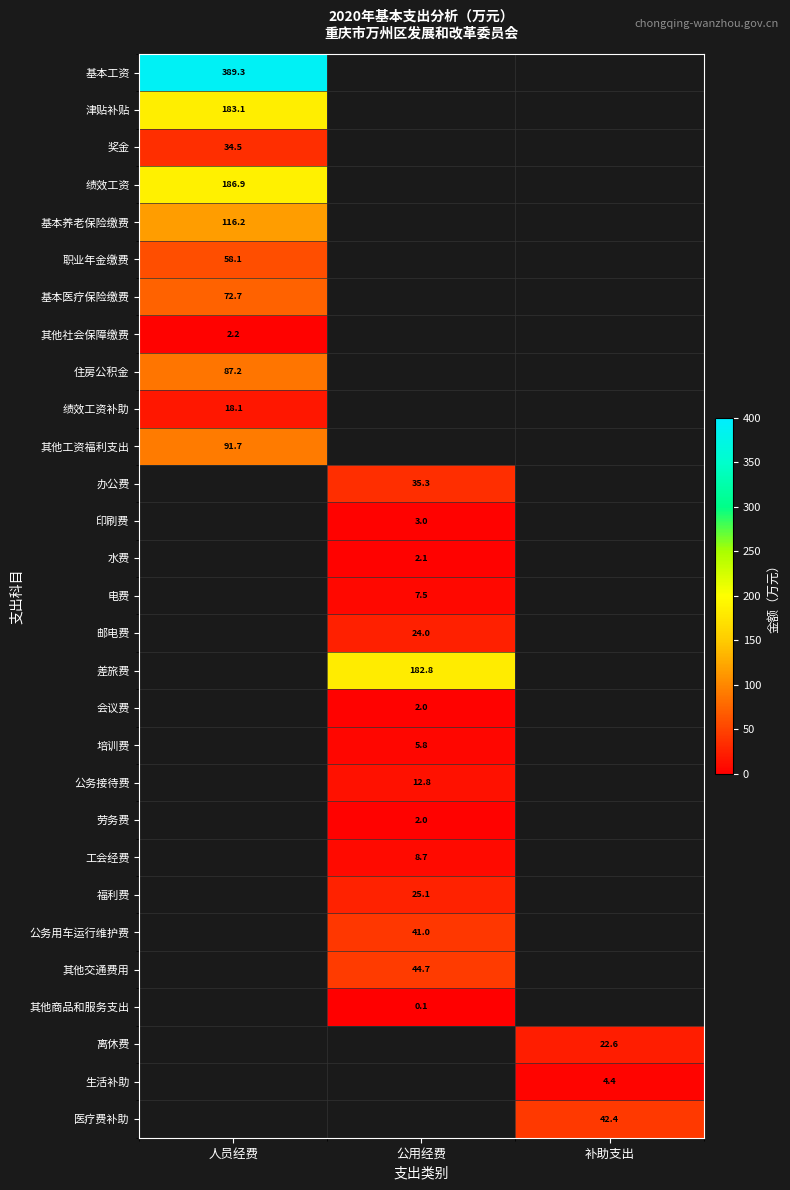

The 福利费 series shows 14.3 at 公用经费. True or false?

False